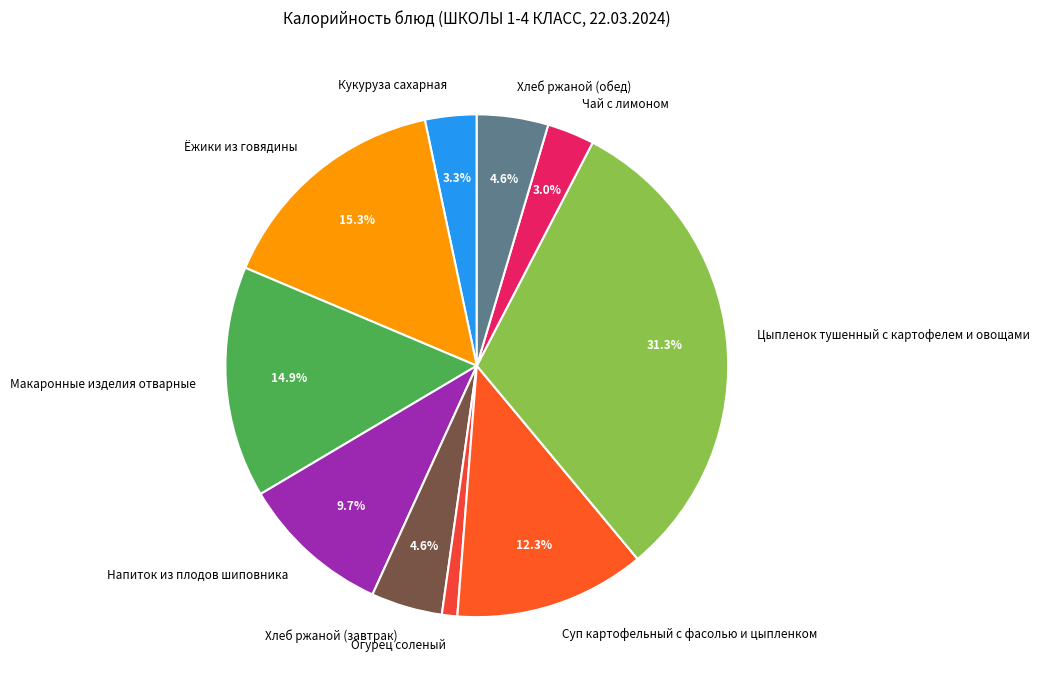

Does any single category account for the majority?

No